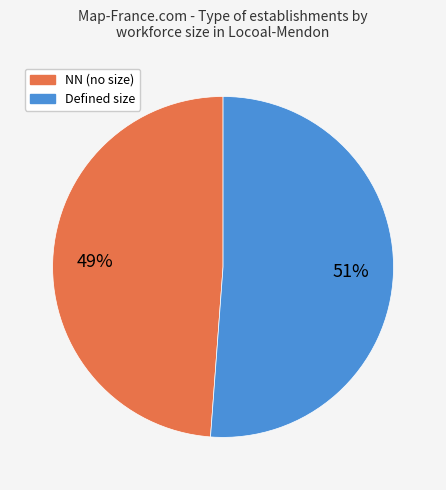

To the nearest percent, what is the average slice percentage?

50%